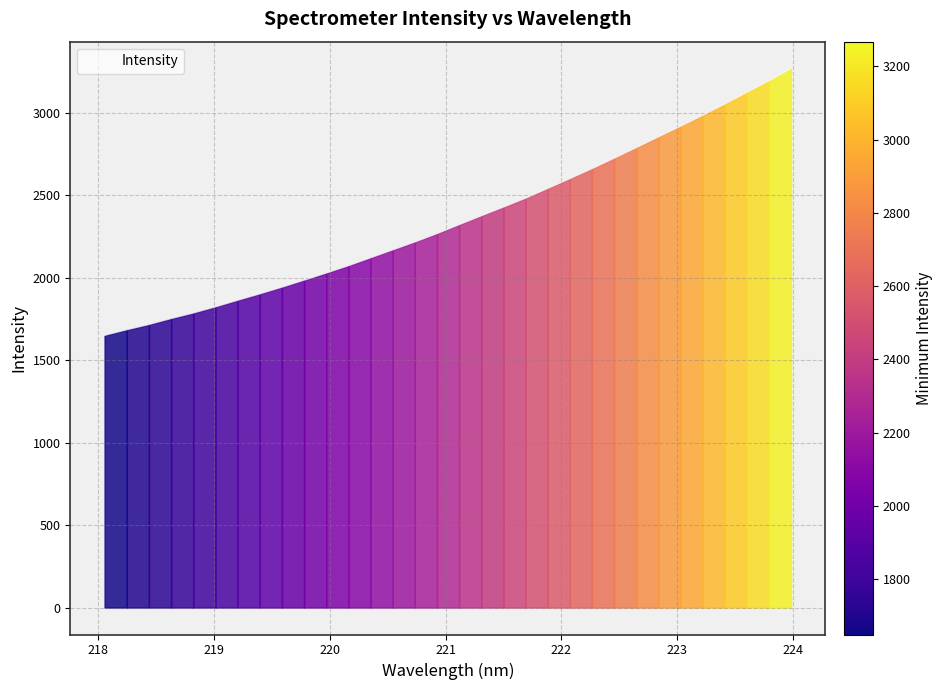

What is the difference between the maximum and minimum values?

1618.2